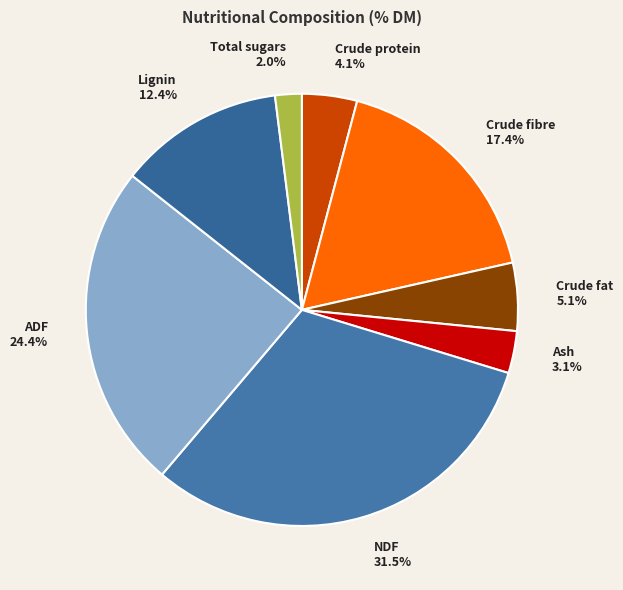

True or false: Crude fat accounts for 20% of the total.

False